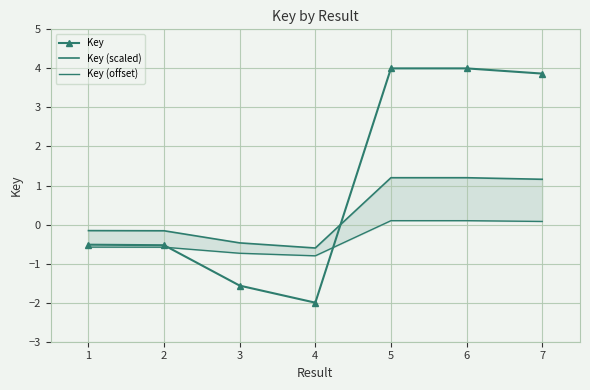

What is the value of the Key point at the 5th from the left?

4.0